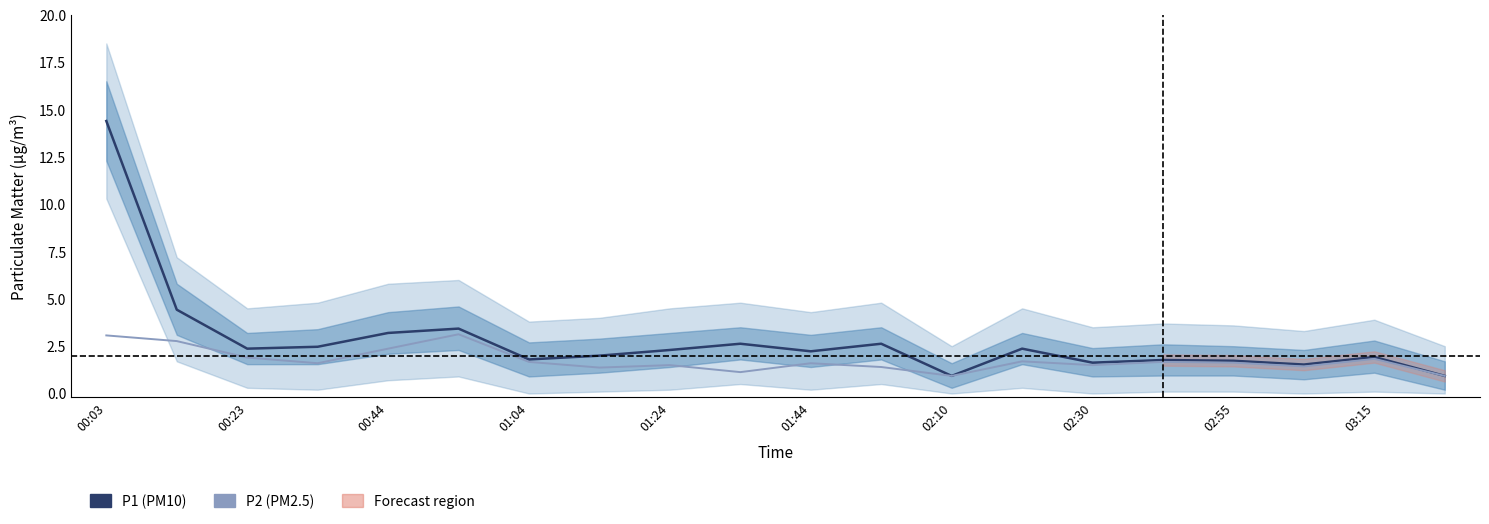

What is the value of the P1 (PM10) point at the 9th from the left?

2.3